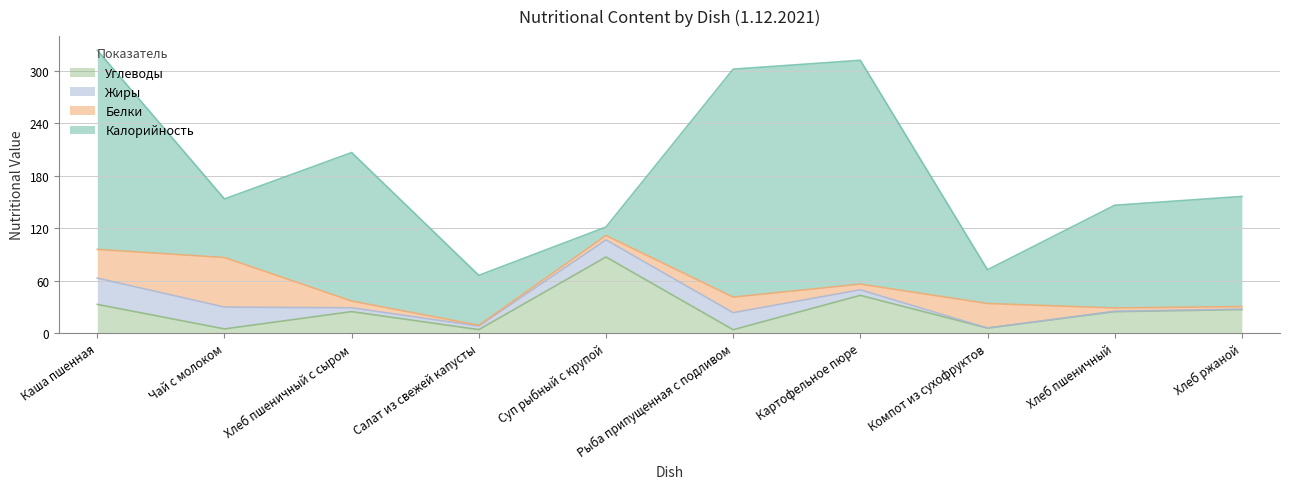

How many data points does each series have?

10